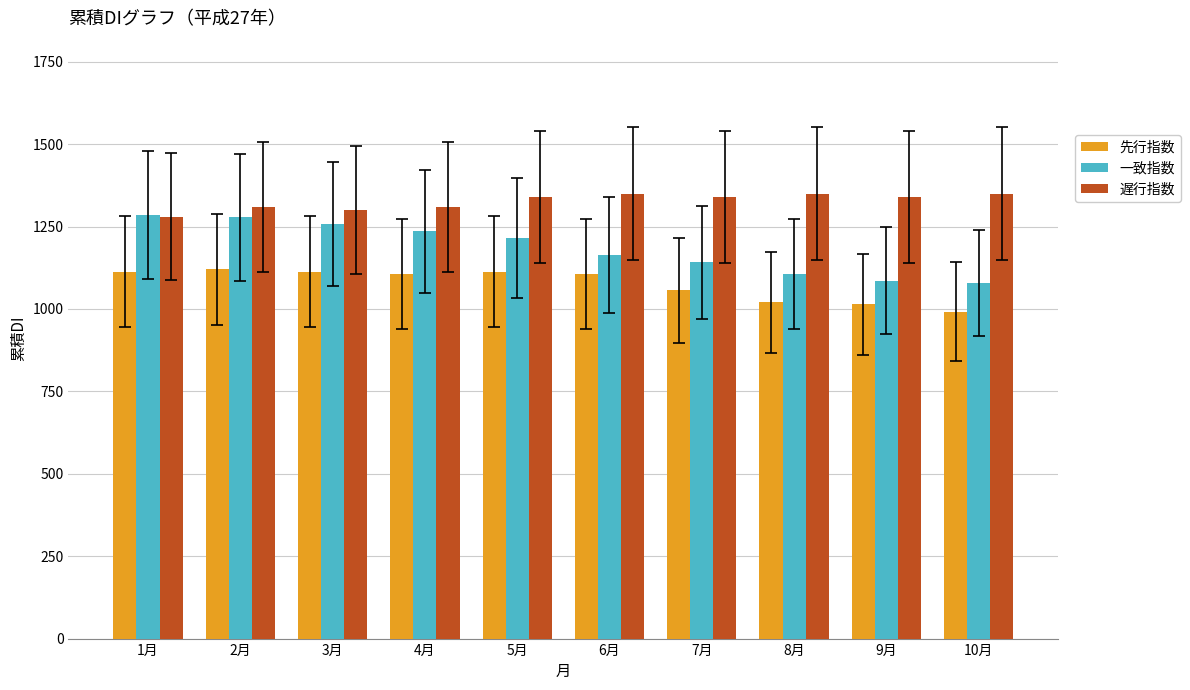

What is the sum of the 遅行指数 values at 8月 and 10月?

2700.0